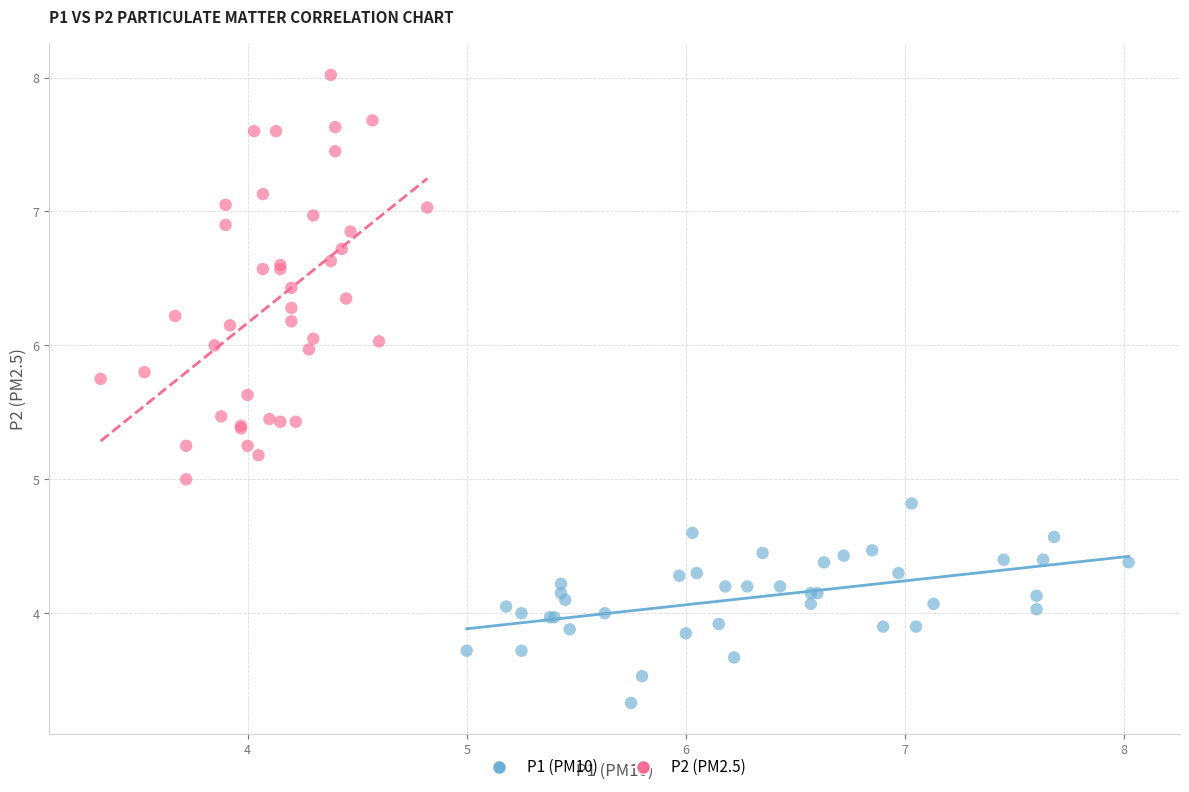

What are all the series names shown in the legend?

P1 (PM10), P2 (PM2.5)